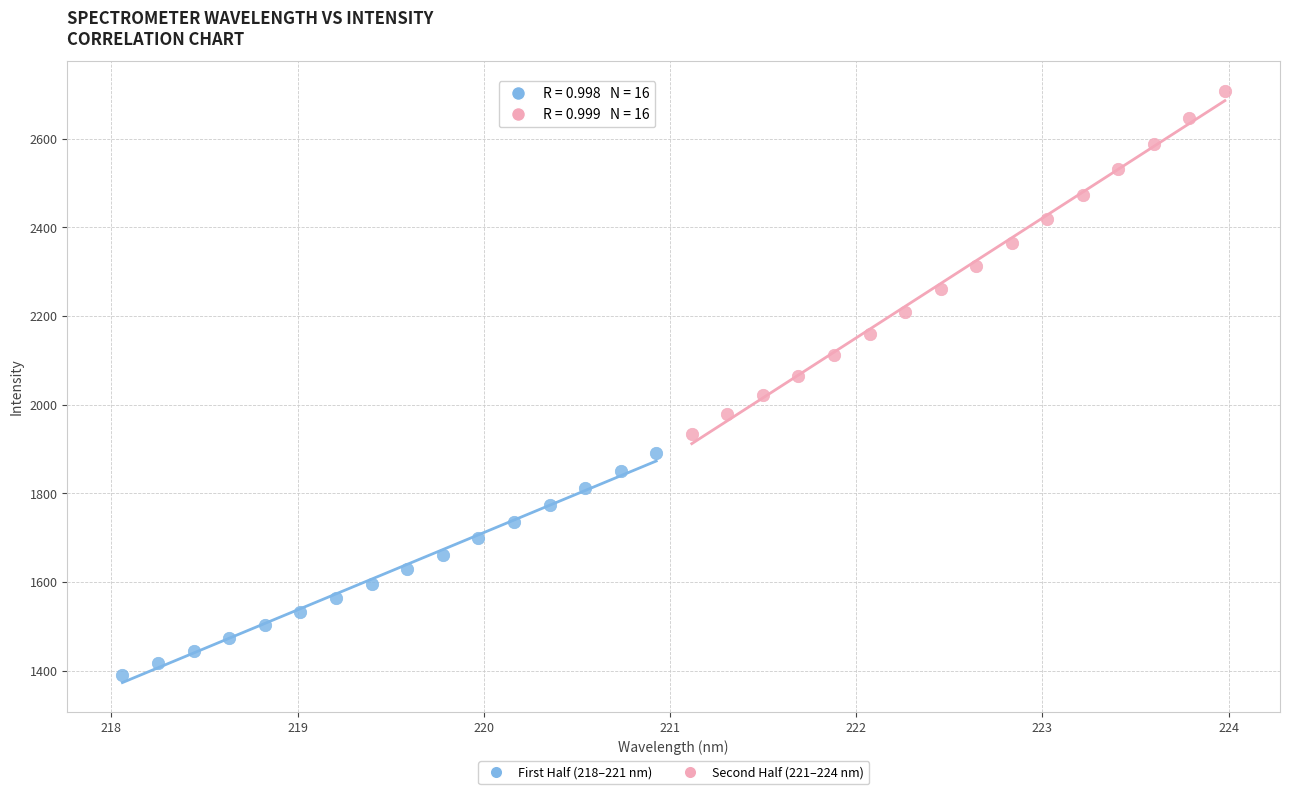

Which series reaches the maximum Y coordinate?

Second Half (221–224 nm)